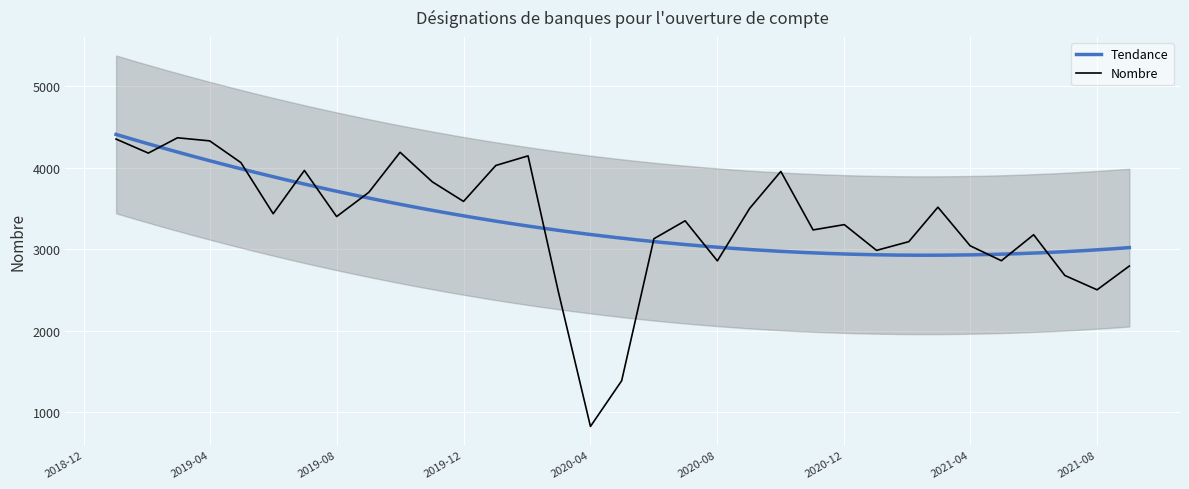

What is the label of the 31st point from the right?

2019-03